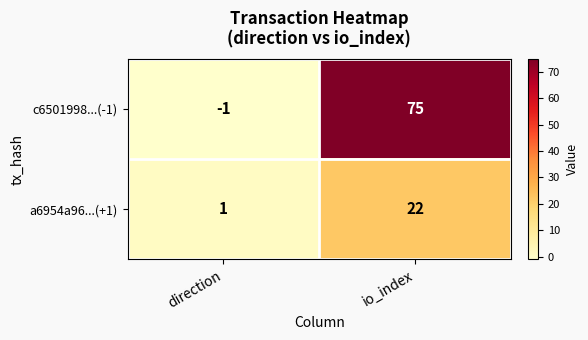

What is the average value of the c6501998...(-1) series?

37